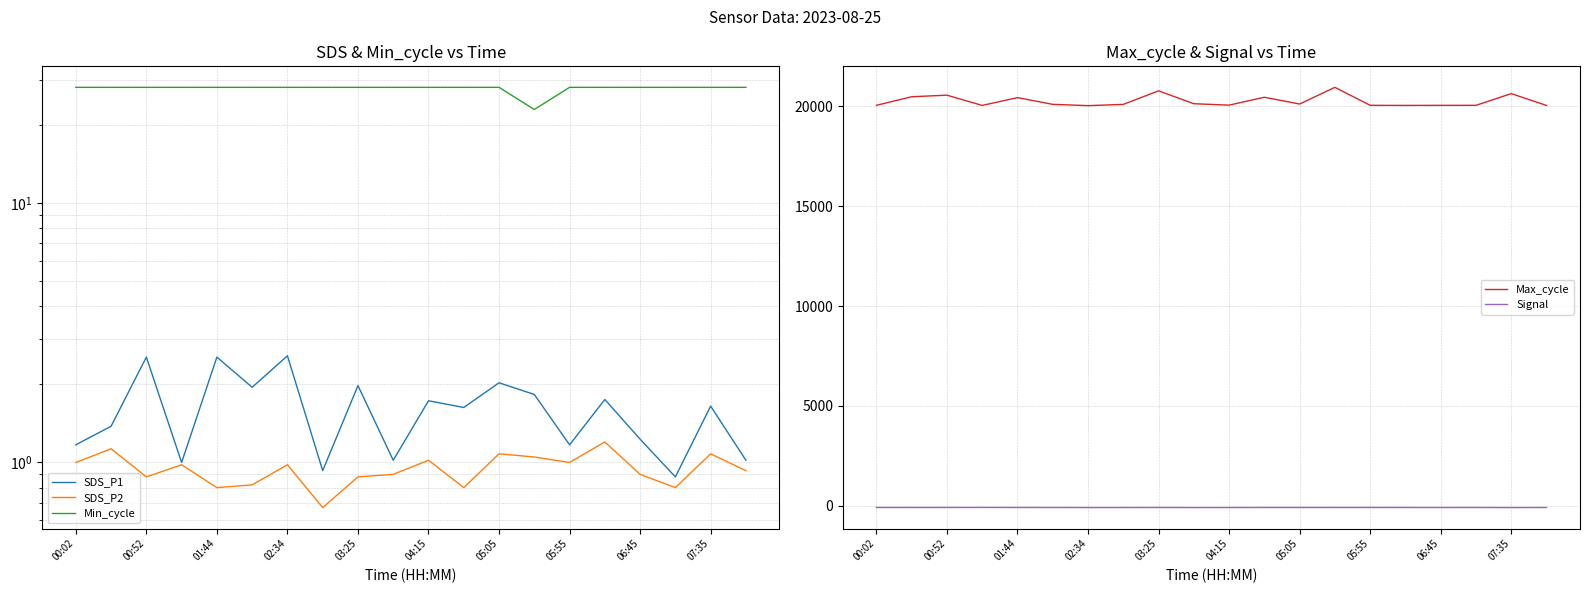

True or false: Signal and Max_cycle intersect in this chart.

False